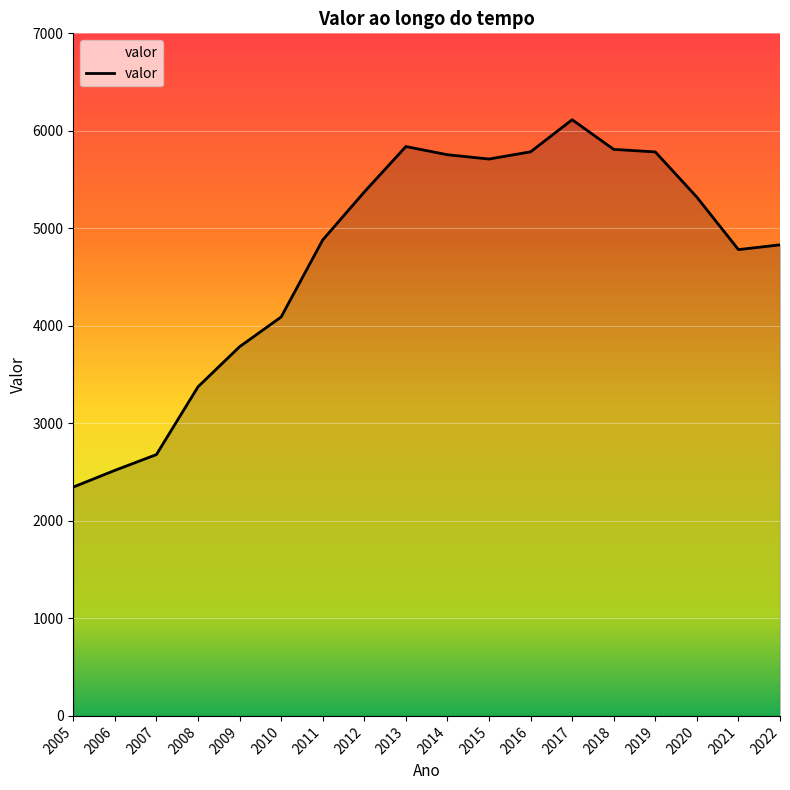

Read the value at 2008.

3375